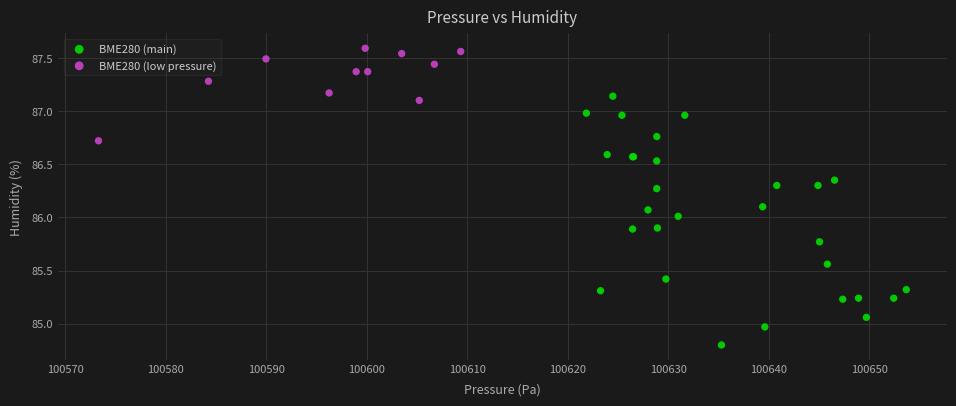

Which series has the widest spread of Y values?

BME280 (main)